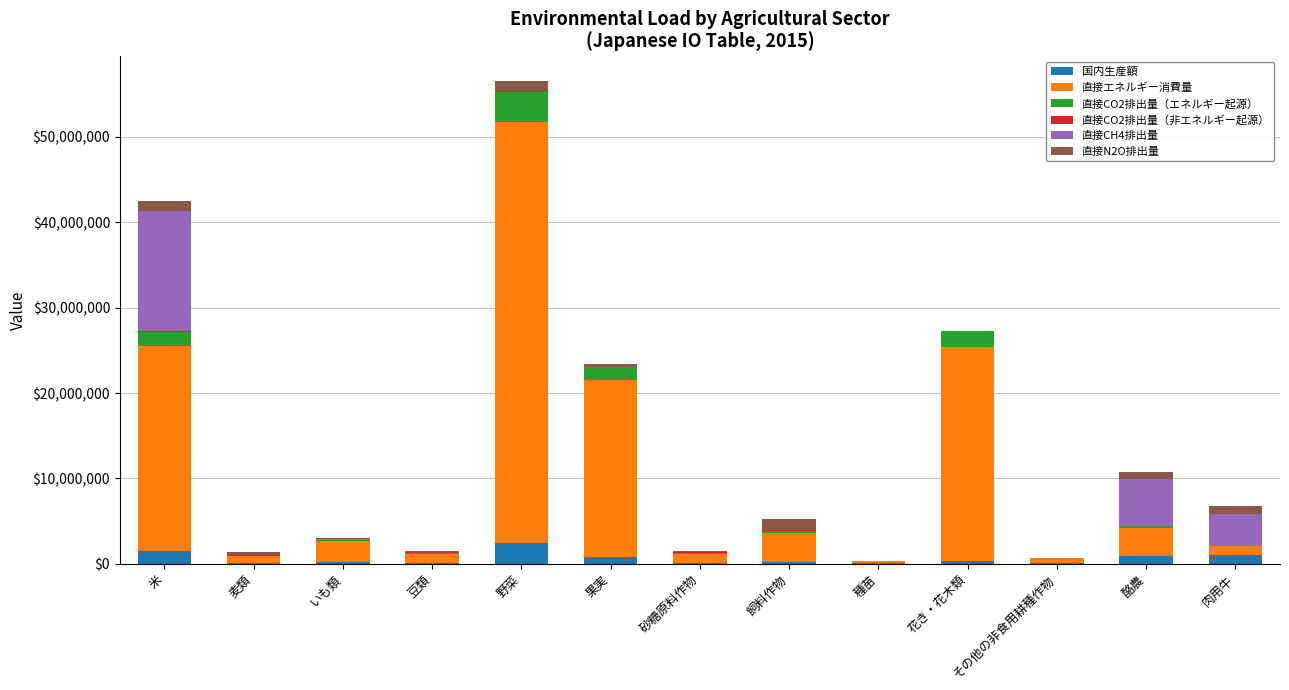

What is the sum of all 国内生産額 values?

7850910.0